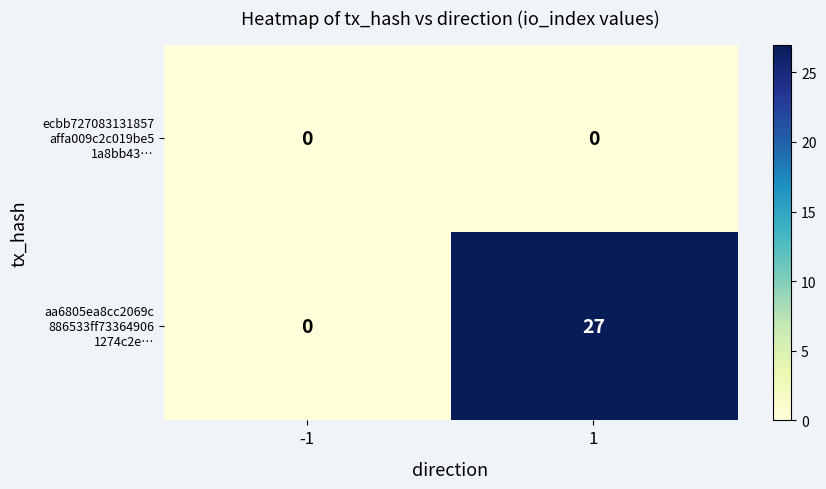

What is the greatest value displayed?

27